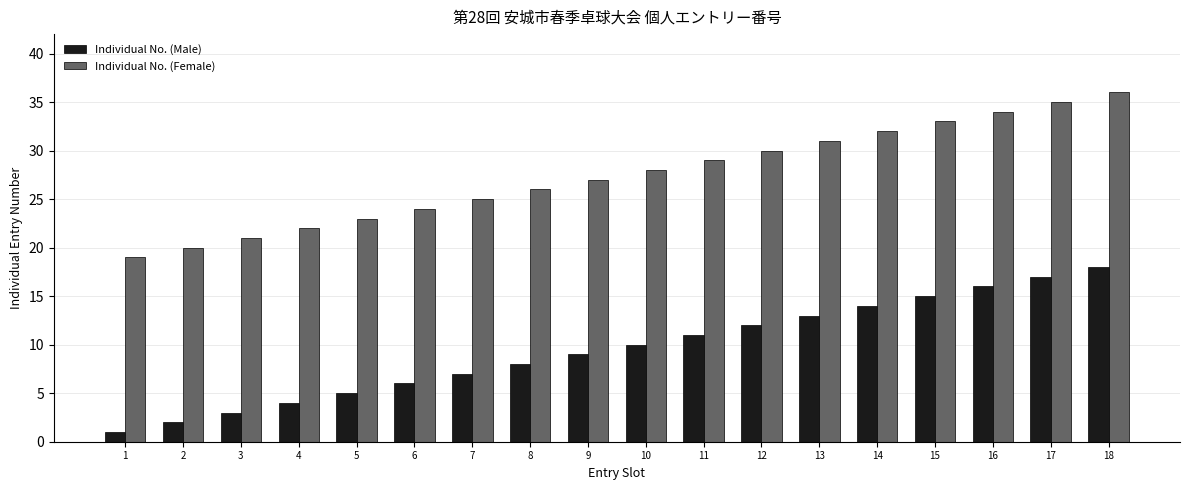

At which label does Individual No. (Male) reach its peak?

18